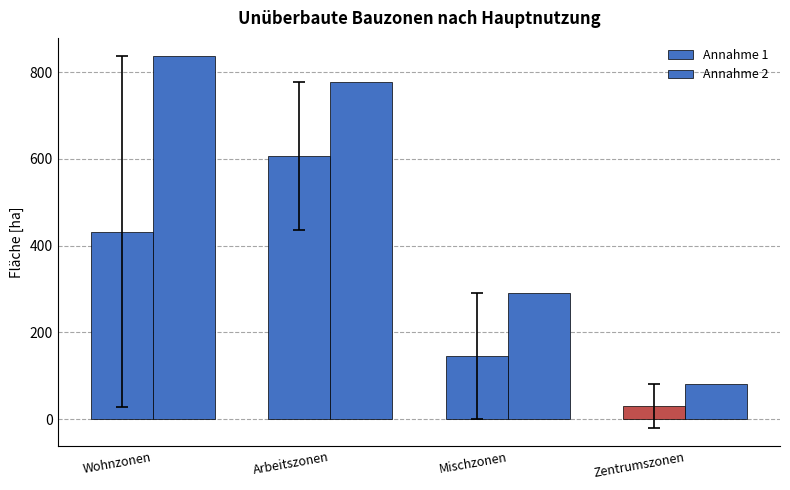

Rank the series by their maximum value, from highest to lowest.

Annahme 2, Annahme 1